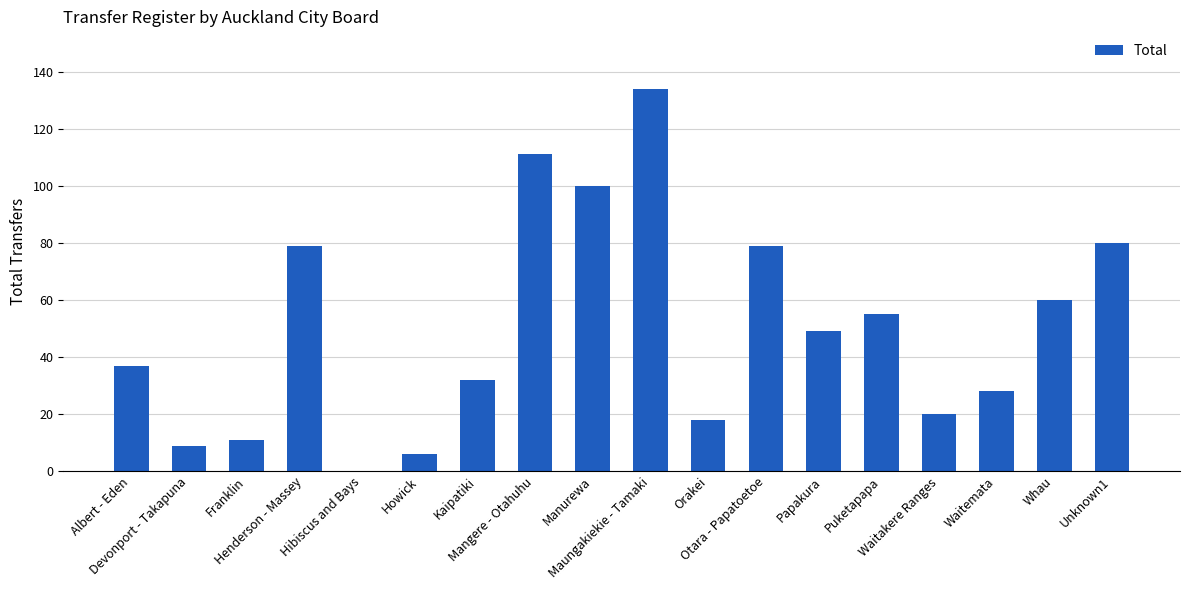

Reading left to right, transcribe all the data shown in this chart.

Albert - Eden=37	Devonport - Takapuna=9	Franklin=11	Henderson - Massey=79	Hibiscus and Bays=0	Howick=6	Kaipatiki=32	Mangere - Otahuhu=111	Manurewa=100	Maungakiekie - Tamaki=134	Orakei=18	Otara - Papatoetoe=79	Papakura=49	Puketapapa=55	Waitakere Ranges=20	Waitemata=28	Whau=60	Unknown1=80